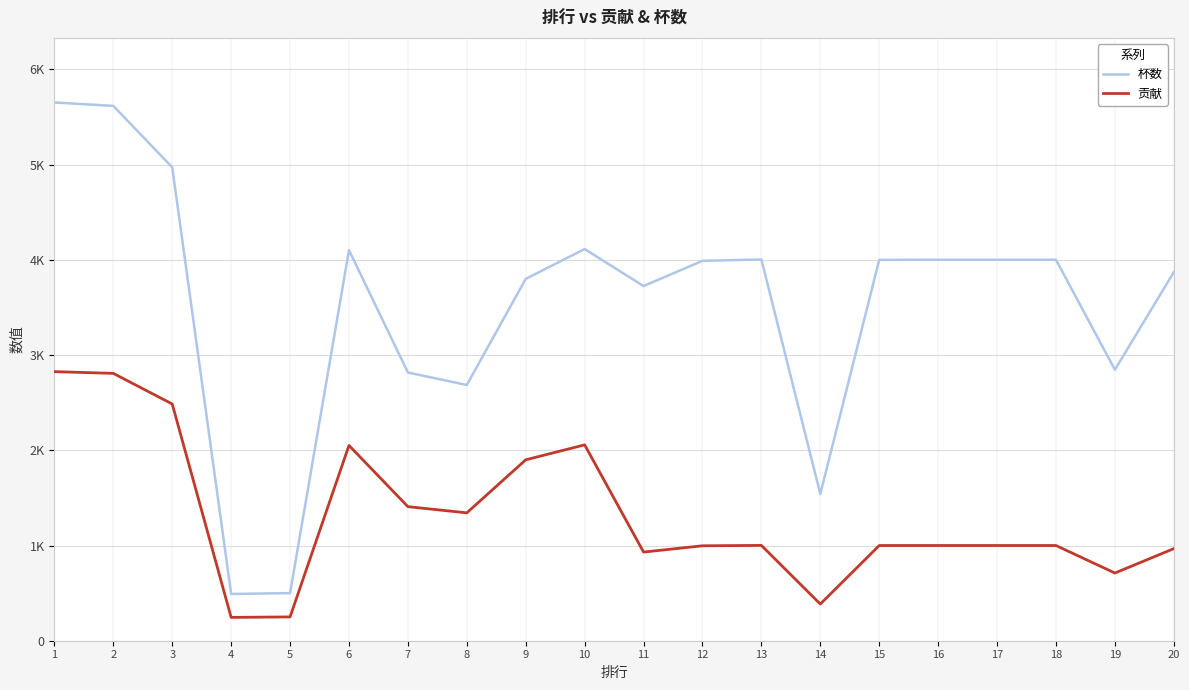

Does the chart display data point markers on the line(s)?

No